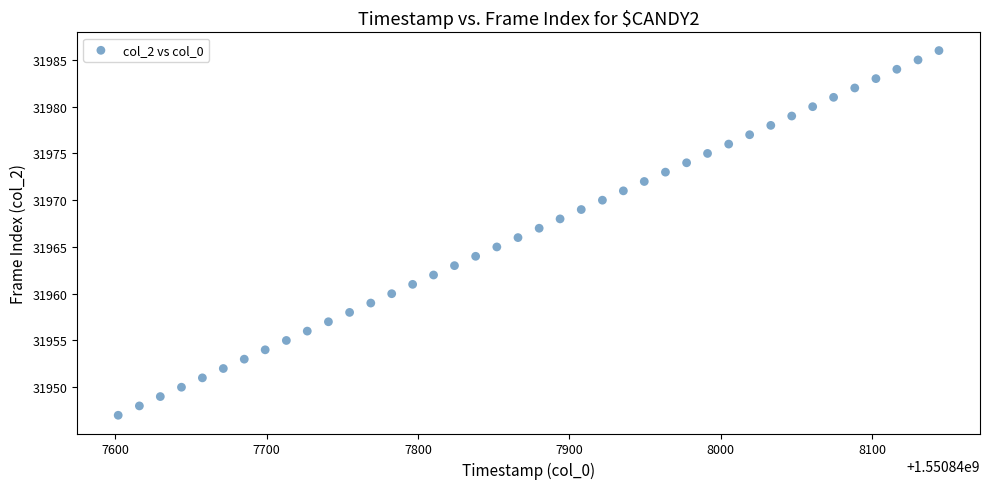

What is the range of Y values (max minus min)?

39